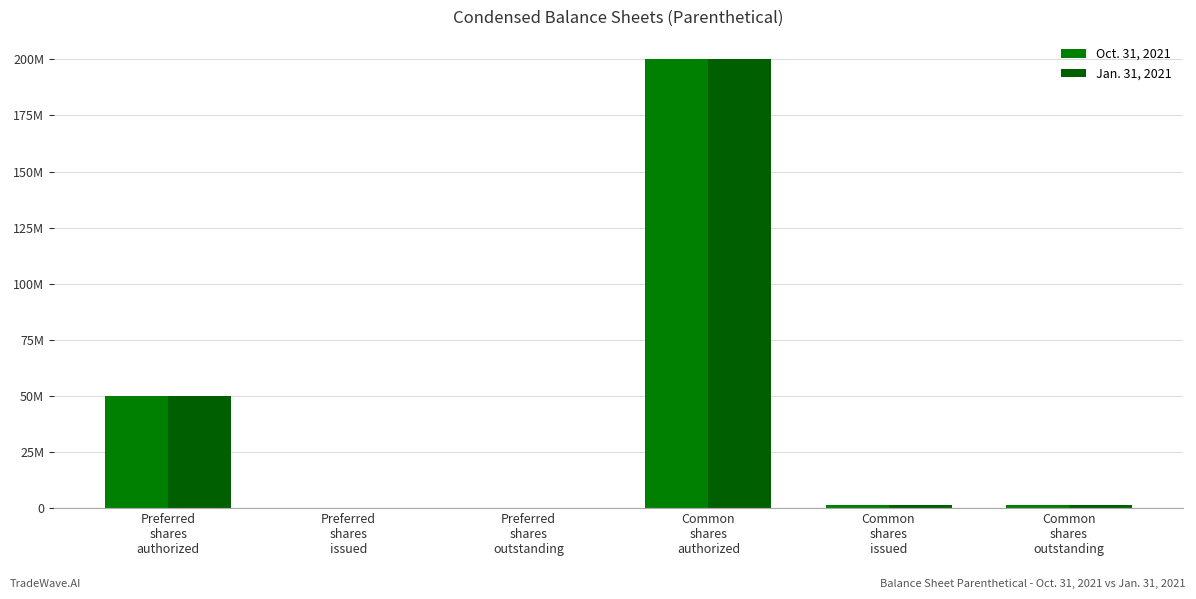

True or false: Oct. 31, 2021 has a value of 77567573 at Preferred
shares
authorized.

False